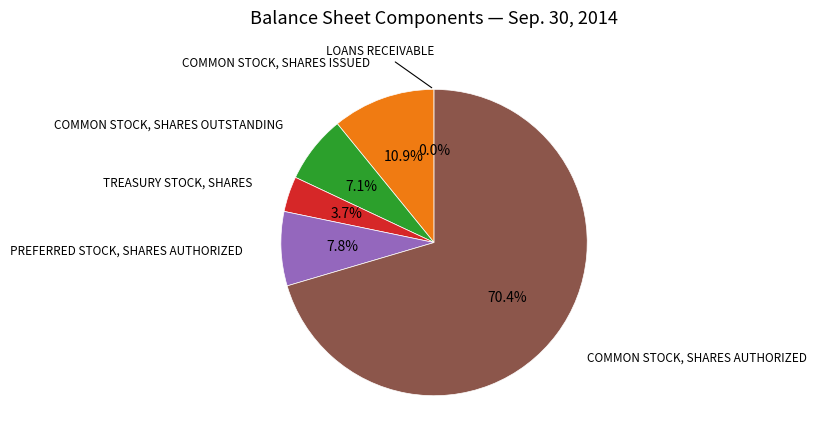

Is there any slice that represents more than half of the pie?

Yes